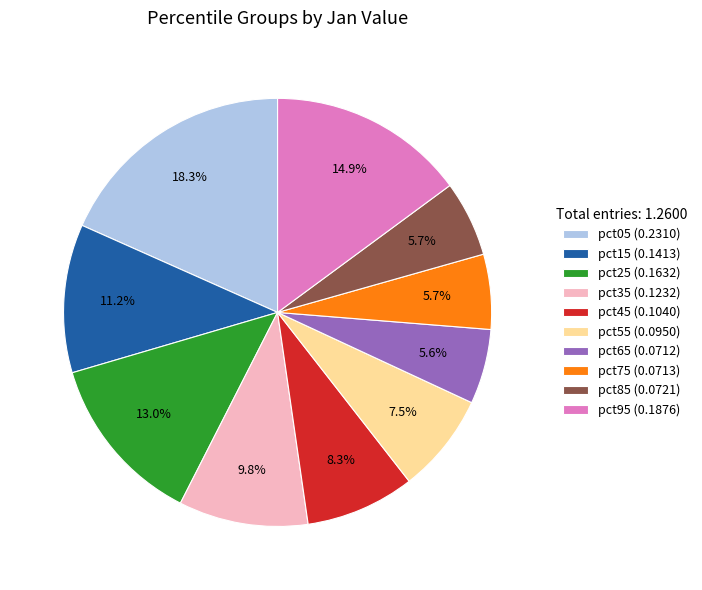

Which has a higher value, pct05 or pct95?

pct05